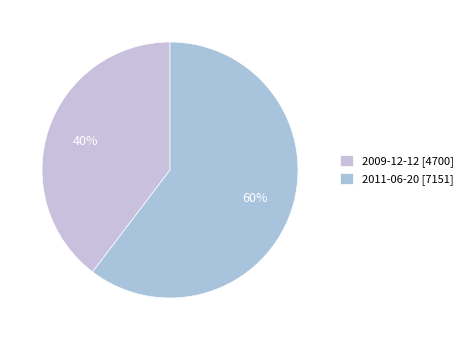

How many slices are in this pie chart?

2